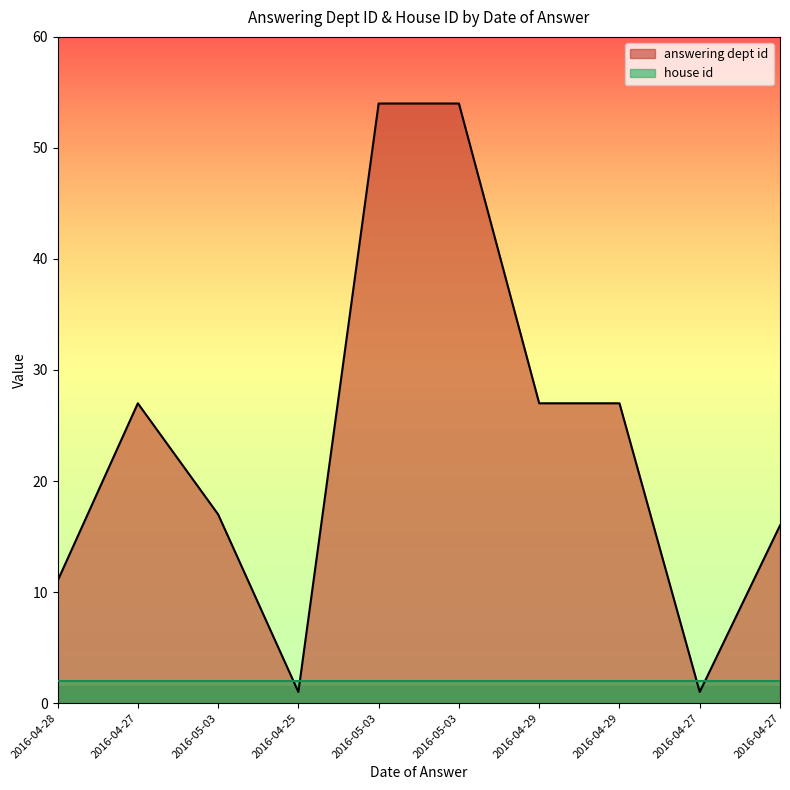

How many interior local valleys (lower than both neighbors) does the data have?

2